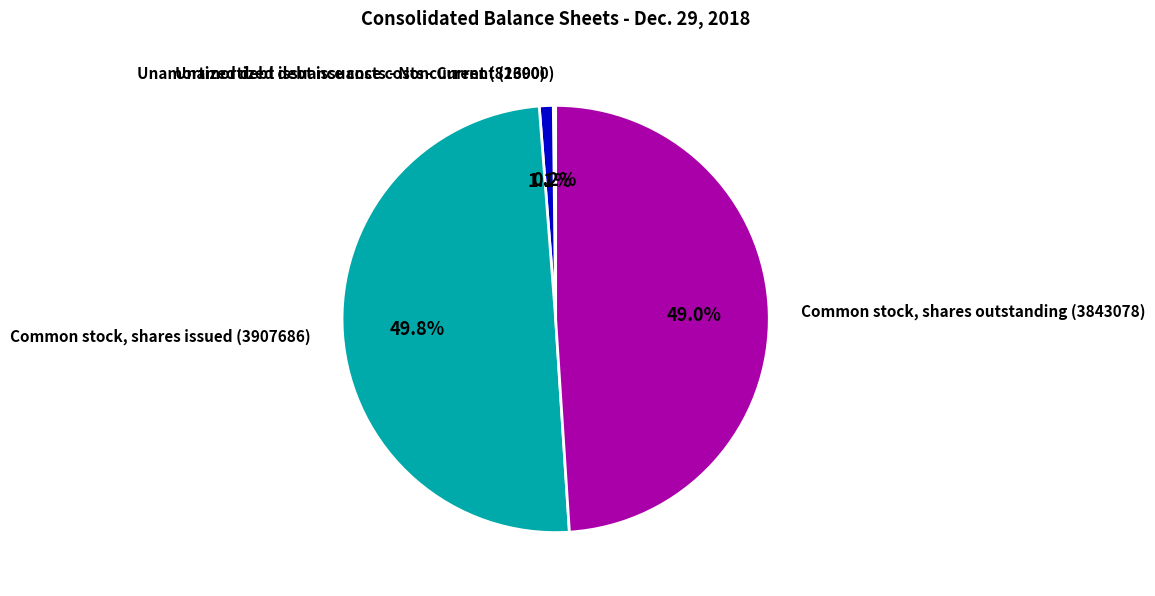

Which category has the biggest portion of the pie?

Common stock, shares issued (3907686)